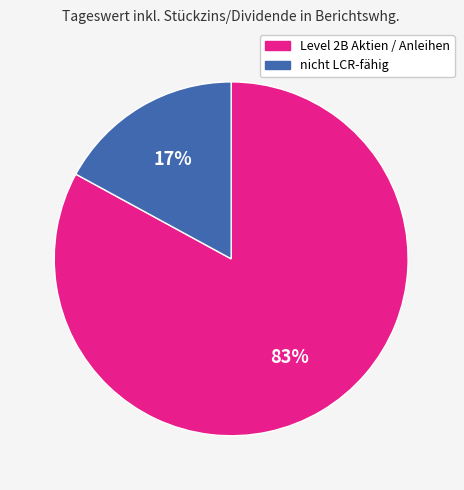

Is there any slice that represents more than half of the pie?

Yes